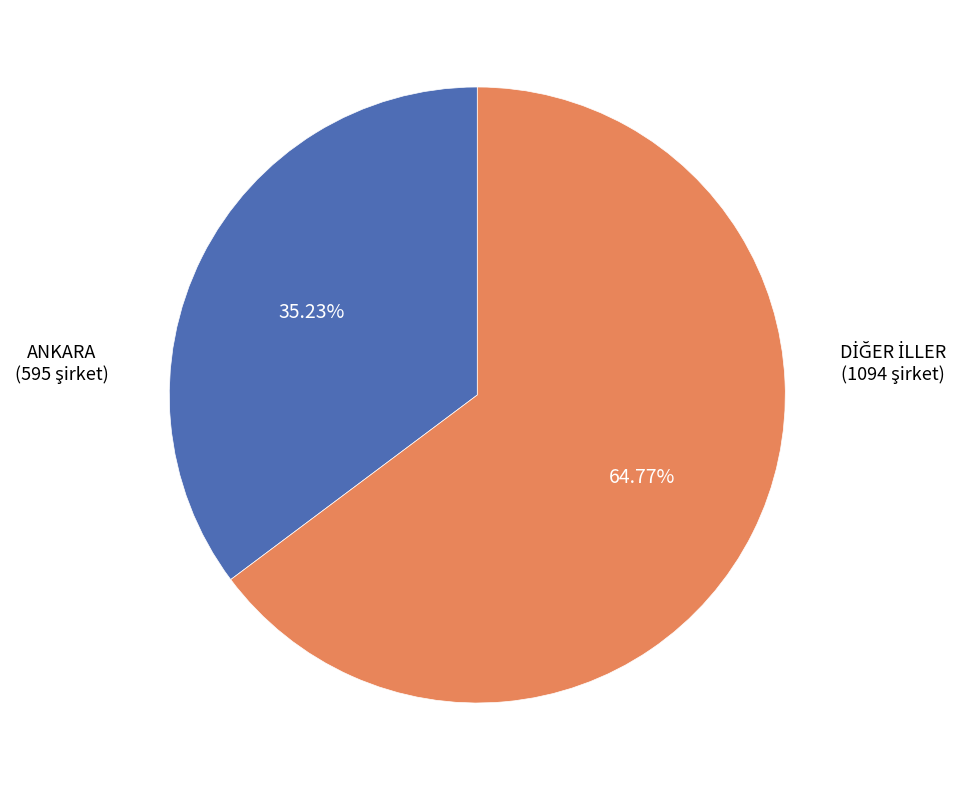

Is there any slice that represents more than half of the pie?

Yes